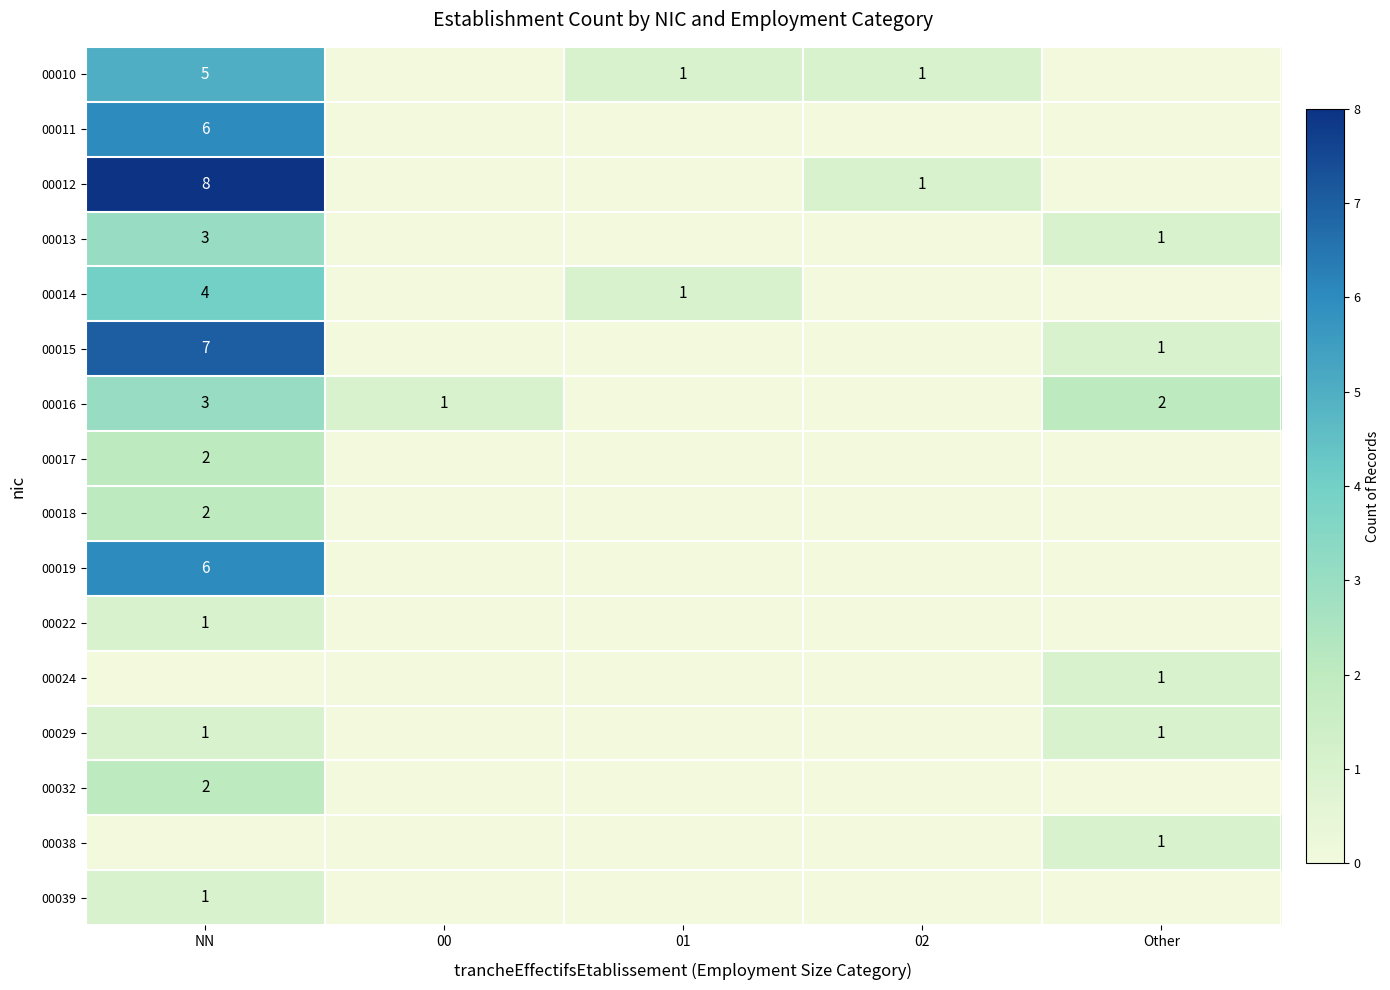

At which category does the chart reach its peak across all series?

NN